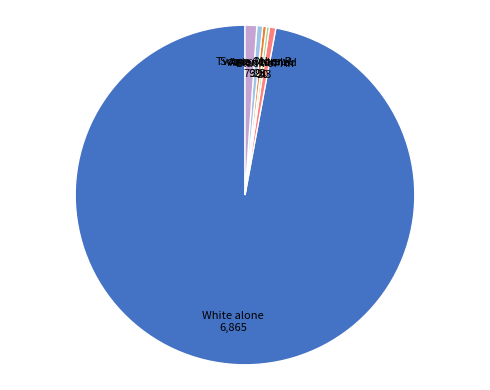

Is there any slice that represents more than half of the pie?

Yes